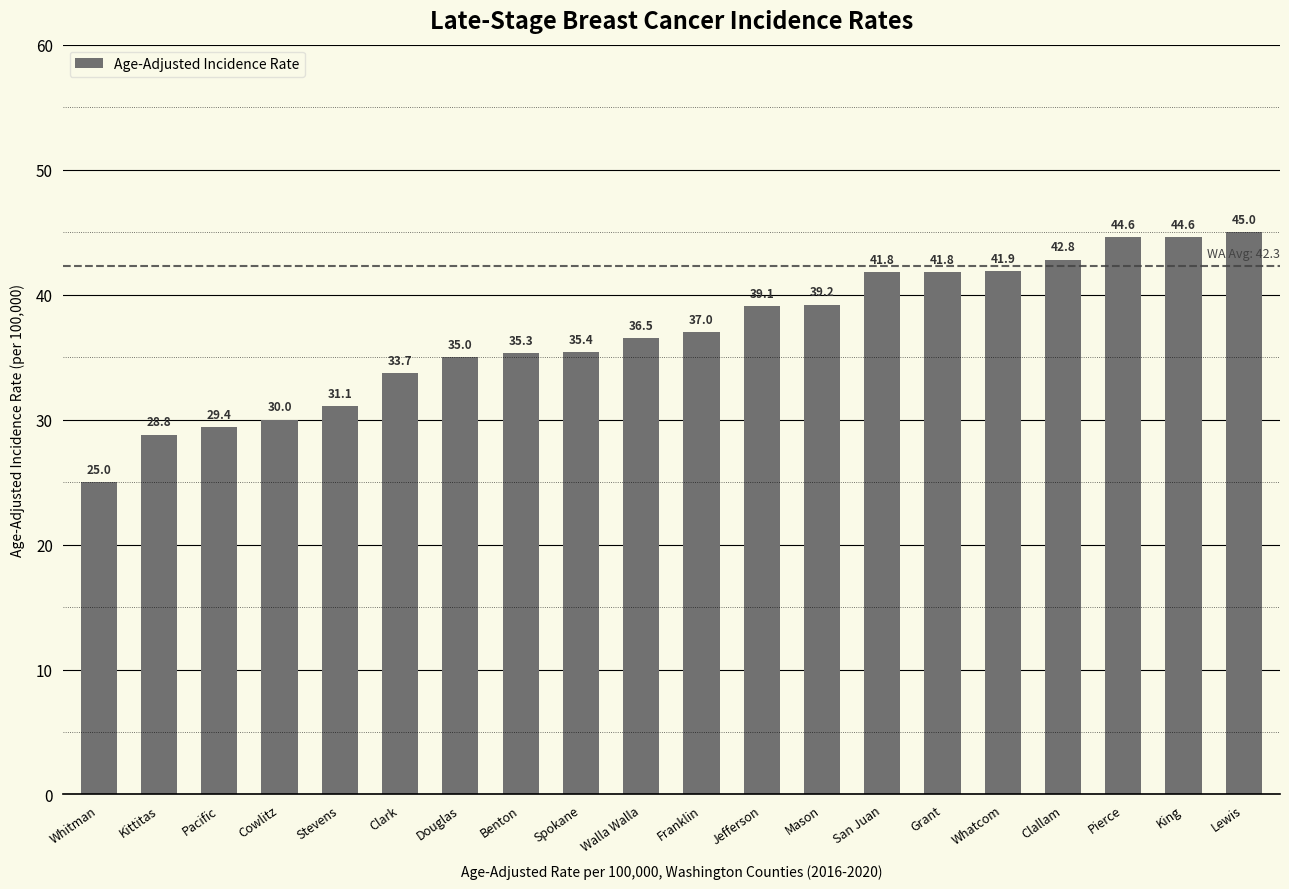

Are the bars horizontal?

No